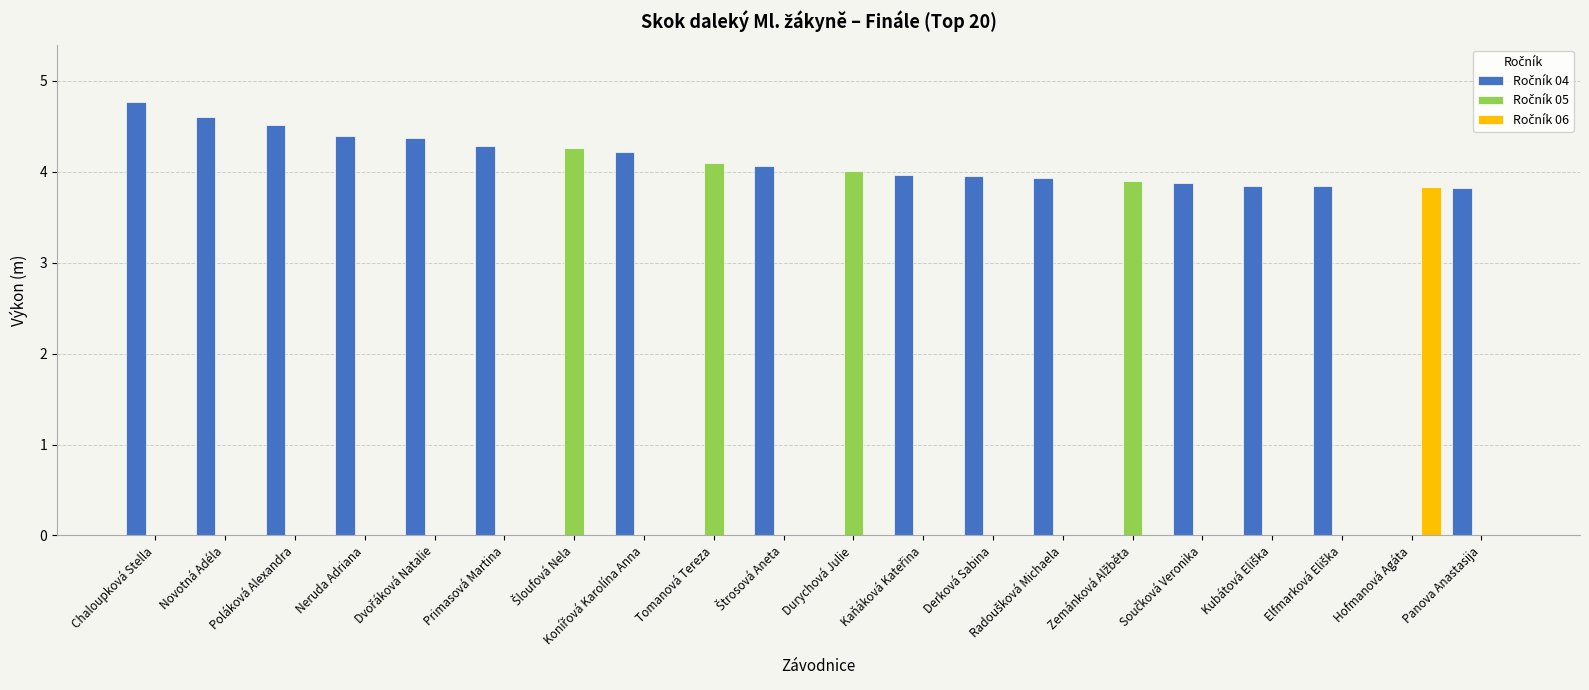

What is the maximum value shown in the chart?

4.8